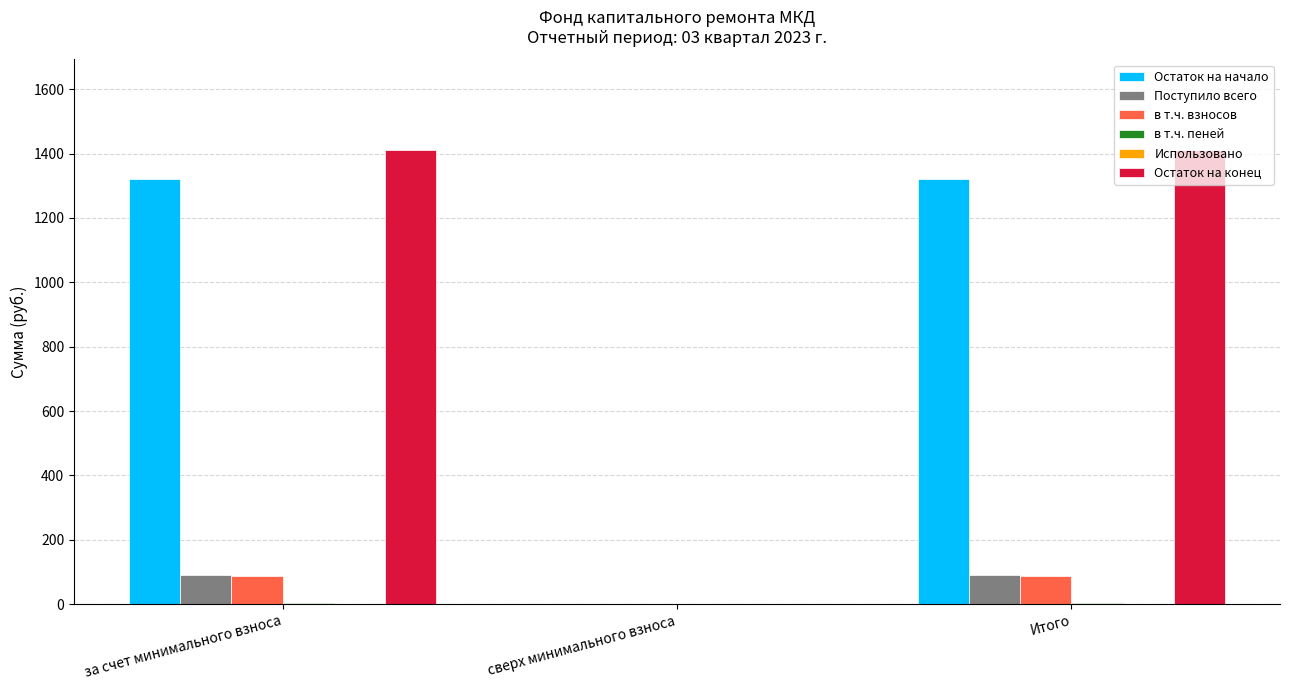

Does the chart contain stacked bars?

No